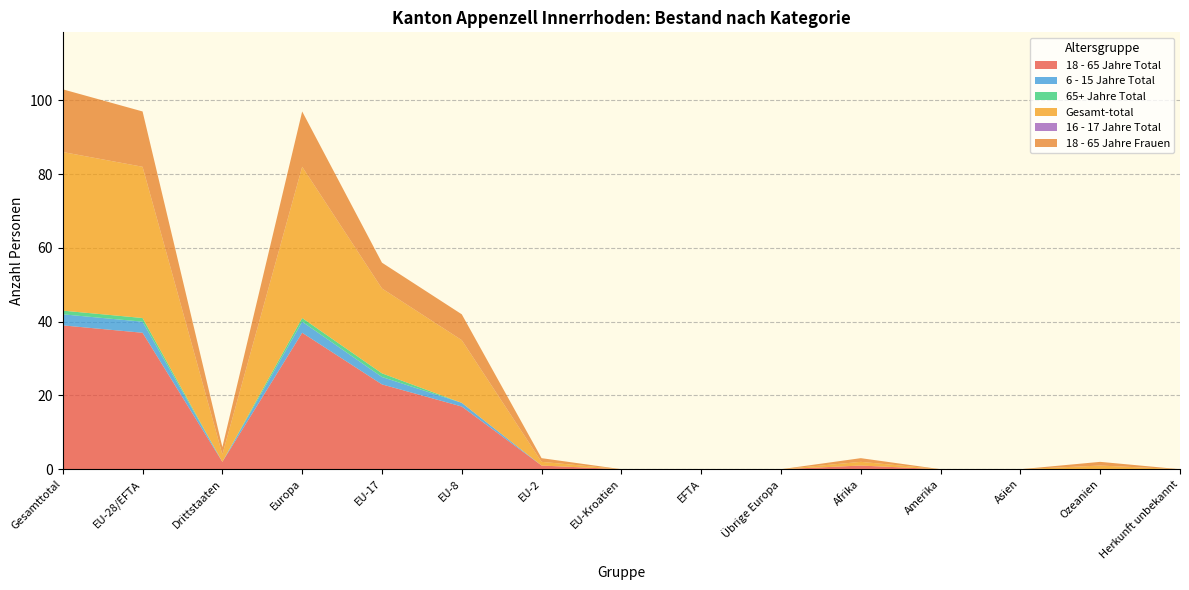

Reading left to right, list all the values displayed in this chart.

18 - 65 Jahre Total: 39	37	2	37	23	17	1	0	0	0	1	0	0	0	0
6 - 15 Jahre Total: 3	3	0	3	2	1	0	0	0	0	0	0	0	0	0
65+ Jahre Total: 1	1	0	1	1	0	0	0	0	0	0	0	0	0	0
Gesamt-total: 43	41	2	41	23	17	1	0	0	0	1	0	0	1	0
16 - 17 Jahre Total: 0	0	0	0	0	0	0	0	0	0	0	0	0	0	0
18 - 65 Jahre Frauen: 17	15	2	15	7	7	1	0	0	0	1	0	0	1	0